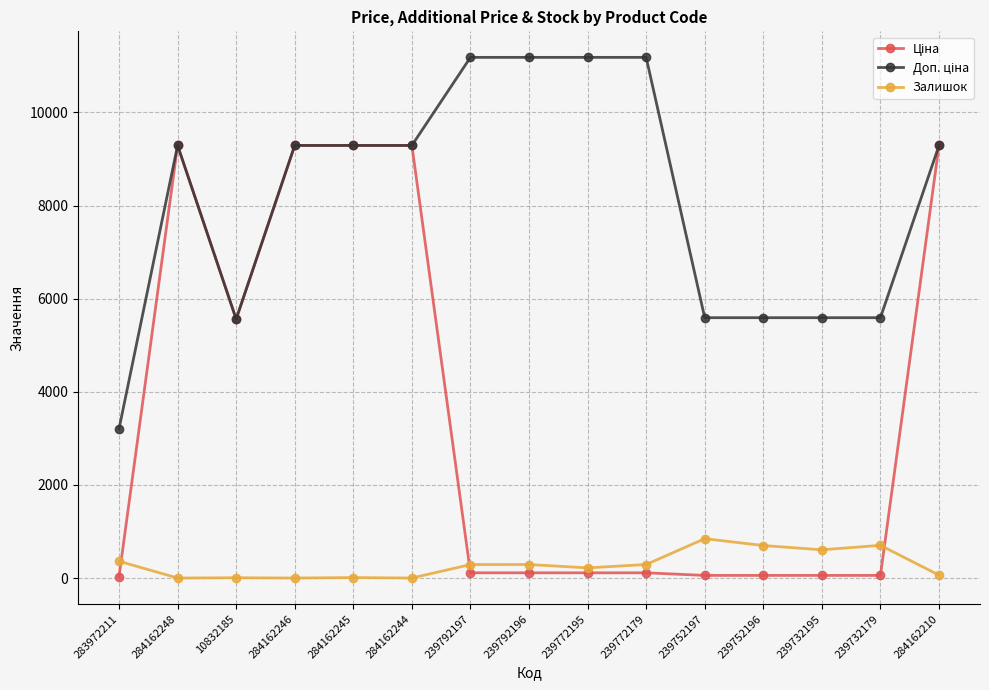

What is the value of the Залишок point at the 8th from the left?

290.0